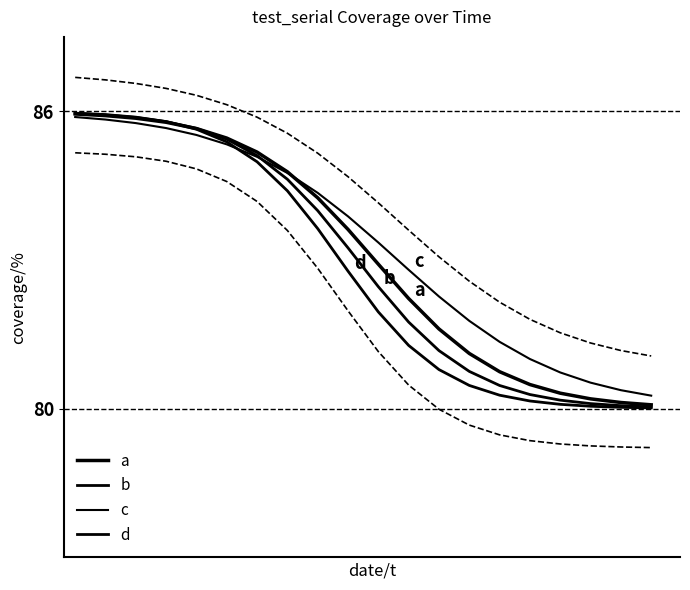

Reading left to right, transcribe all the data shown in this chart.

upper_bound: 86.7	86.6	86.6	86.5	86.3	86.1	85.9	85.6	85.2	84.7	84.2	83.6	83.1	82.6	82.1	81.8	81.5	81.3	81.2	81.1
lower_bound: 85.2	85.1	85.1	85.0	84.8	84.6	84.2	83.6	82.8	82.0	81.2	80.5	80.0	79.7	79.5	79.4	79.3	79.2	79.2	79.2
a: 85.9	85.9	85.9	85.8	85.7	85.5	85.2	84.8	84.3	83.6	82.9	82.2	81.6	81.1	80.7	80.5	80.3	80.2	80.1	80.1
b: 86.0	85.9	85.9	85.8	85.7	85.4	85.1	84.6	84.0	83.2	82.5	81.7	81.2	80.8	80.5	80.3	80.2	80.1	80.1	80.0
c: 85.9	85.8	85.8	85.7	85.5	85.3	85.1	84.8	84.4	83.9	83.4	82.8	82.3	81.8	81.3	81.0	80.7	80.5	80.4	80.3
d: 86.0	85.9	85.9	85.8	85.6	85.4	85.0	84.4	83.6	82.8	82.0	81.3	80.8	80.5	80.3	80.2	80.1	80.0	80.0	80.0